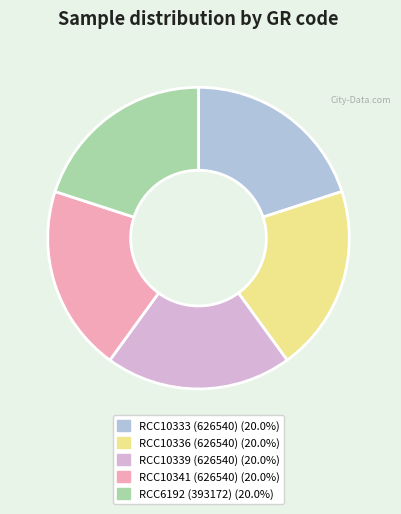

Count the number of slices in the pie.

5